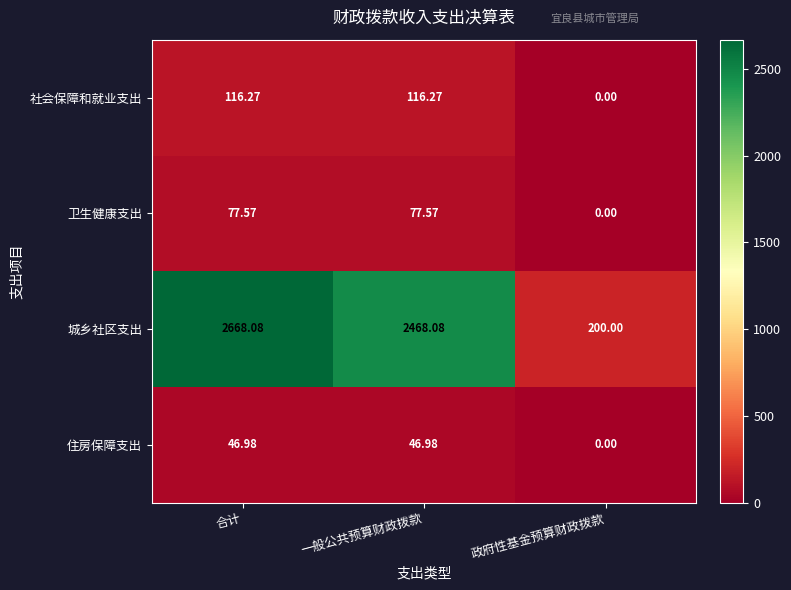

Which series has the largest total across all categories?

城乡社区支出